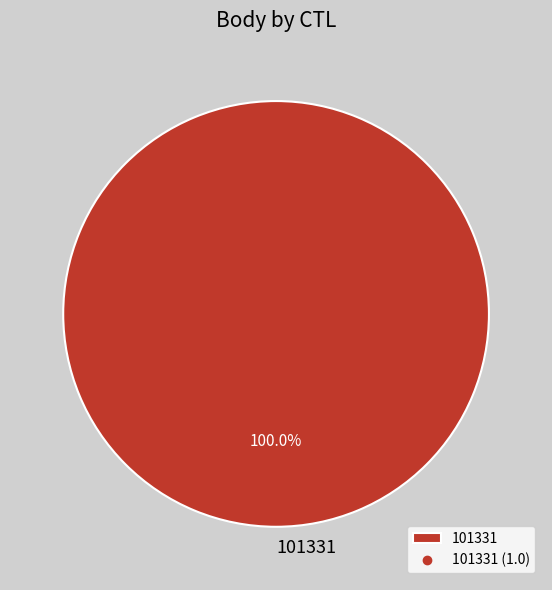

What percentage is the 101331 slice, to the nearest percent?

100%